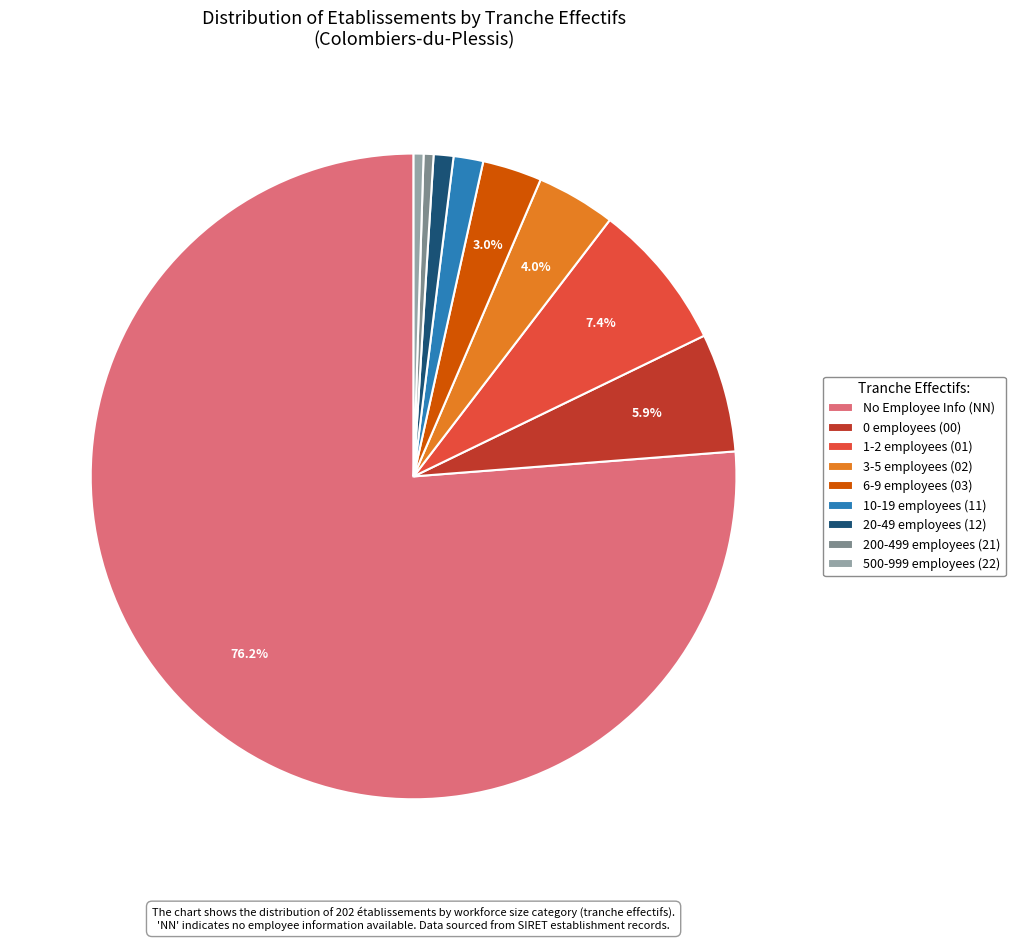

What is the ratio of the value at 3-5 employees (02) to the value at 6-9 employees (03)?

1.3